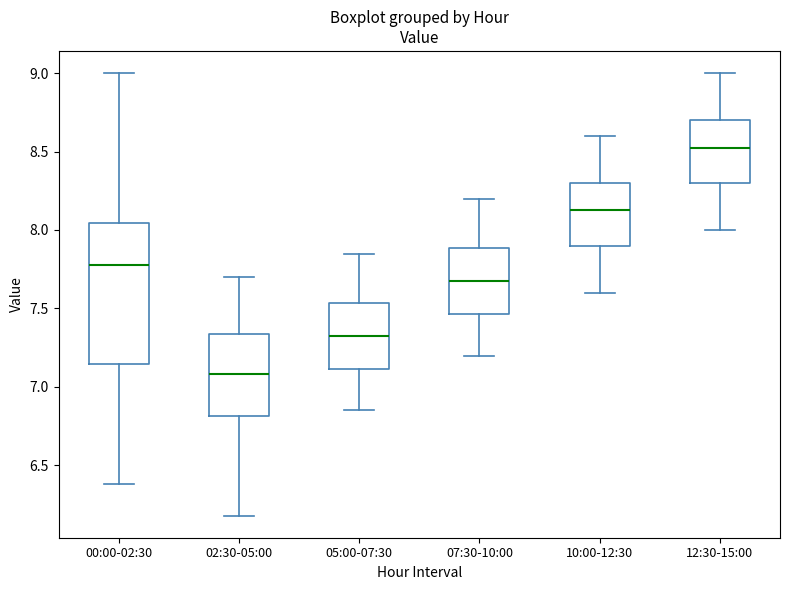

Which box's median line is the highest?

12:30-15:00